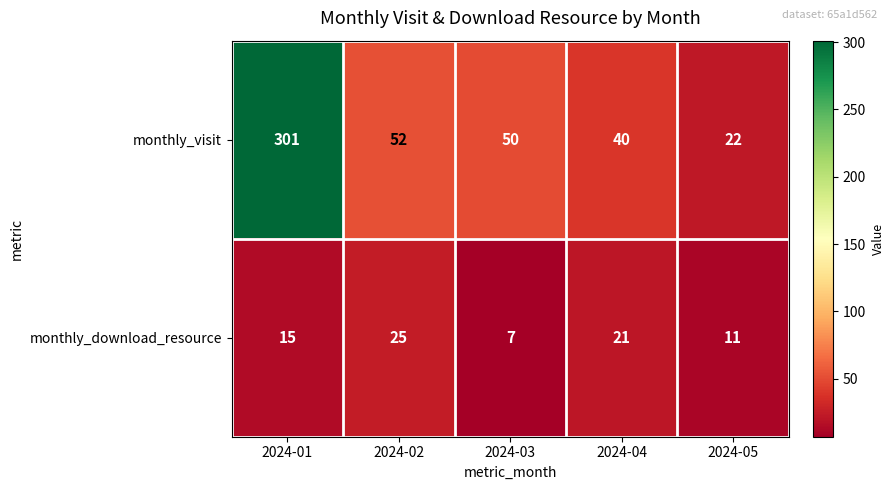

What is the sum of all monthly_download_resource values?

79